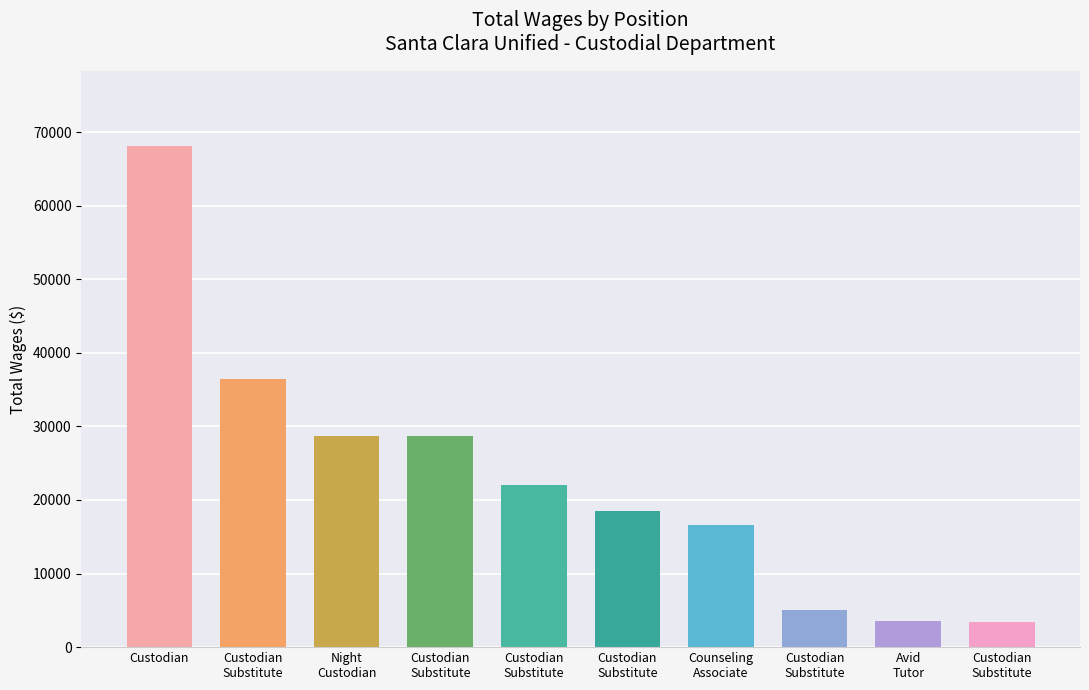

What is the approximate value at Custodian
Substitute?

3424